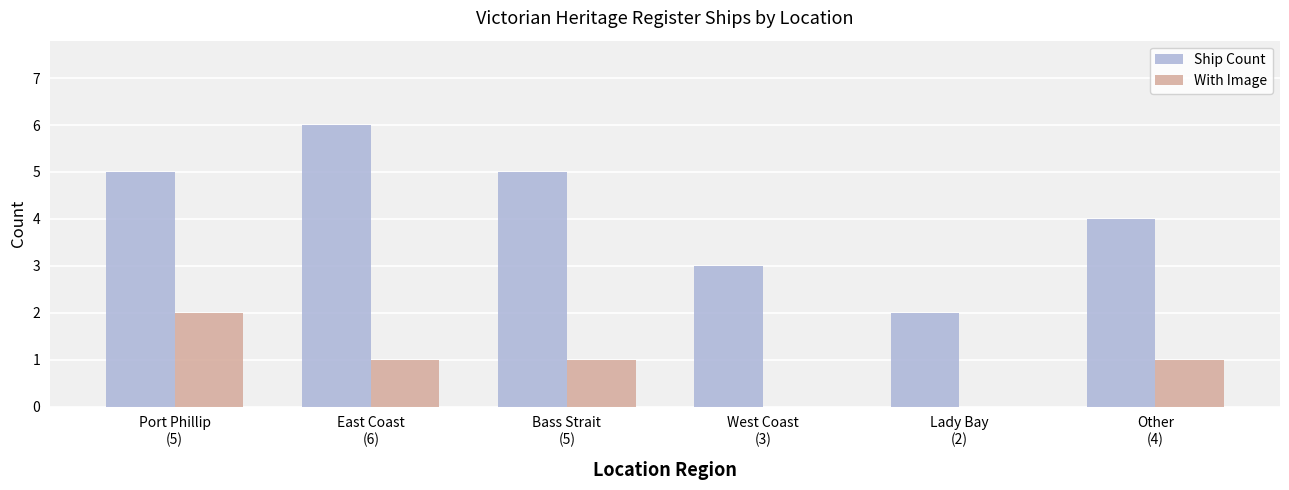

How many groups of bars are there?

6